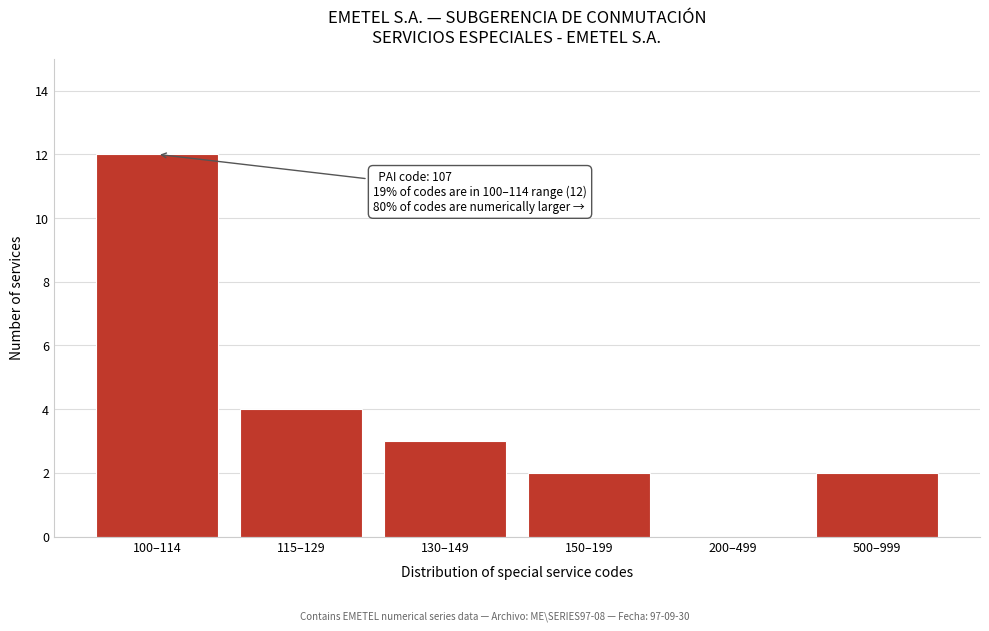

Reading left to right, what are all the values shown in this chart?

100–114=12	115–129=4	130–149=3	150–199=2	200–499=0	500–999=2